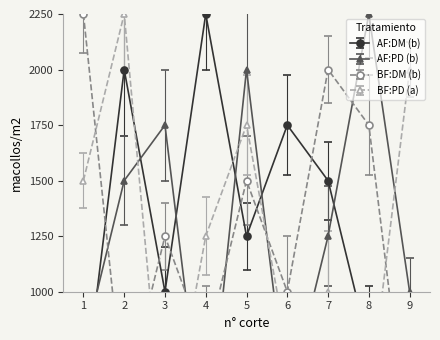

What is the smallest value displayed?

250